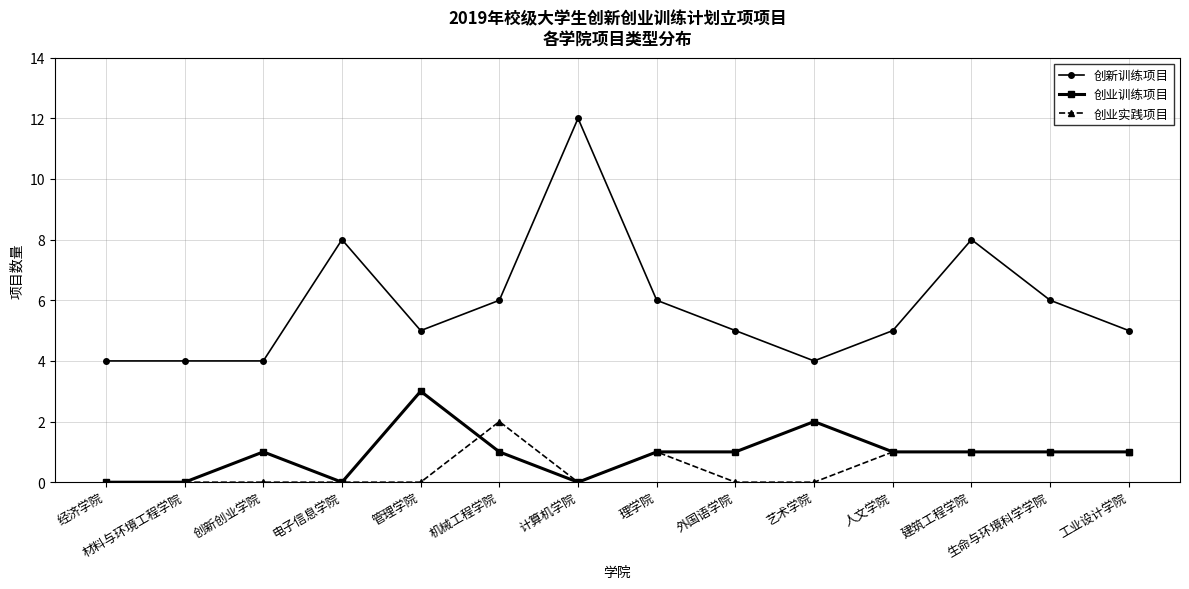

True or false: 创新训练项目 has a value of 1 at 艺术学院.

False